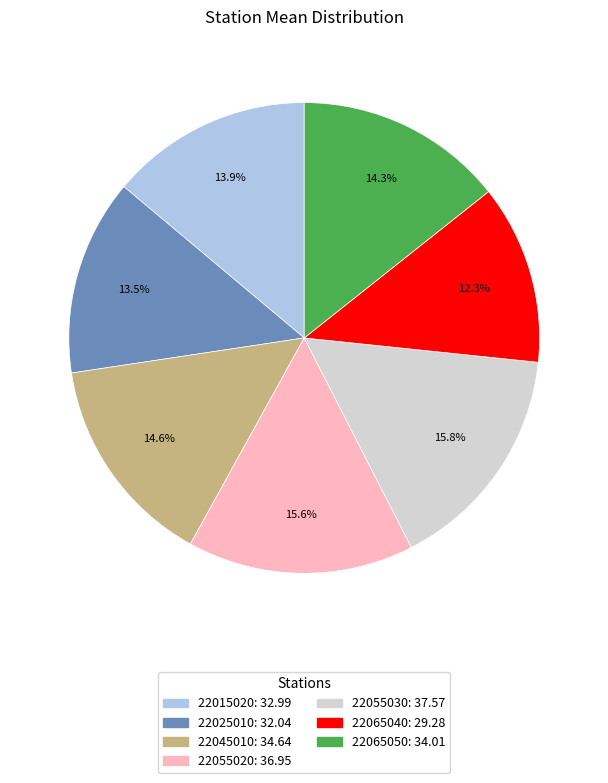

Between 22015020 and 22065040, which is larger?

22015020